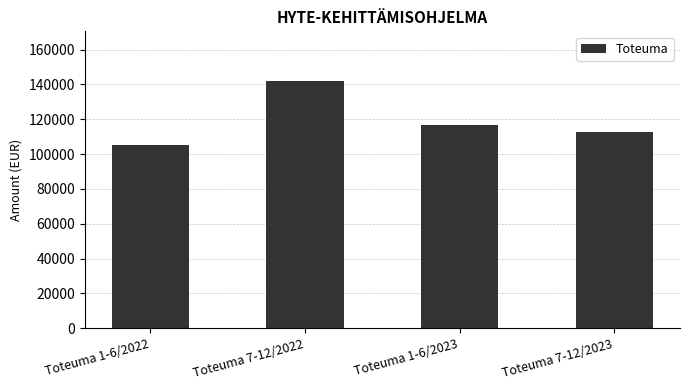

What is the value of the 1st bar from the left?

105360.1